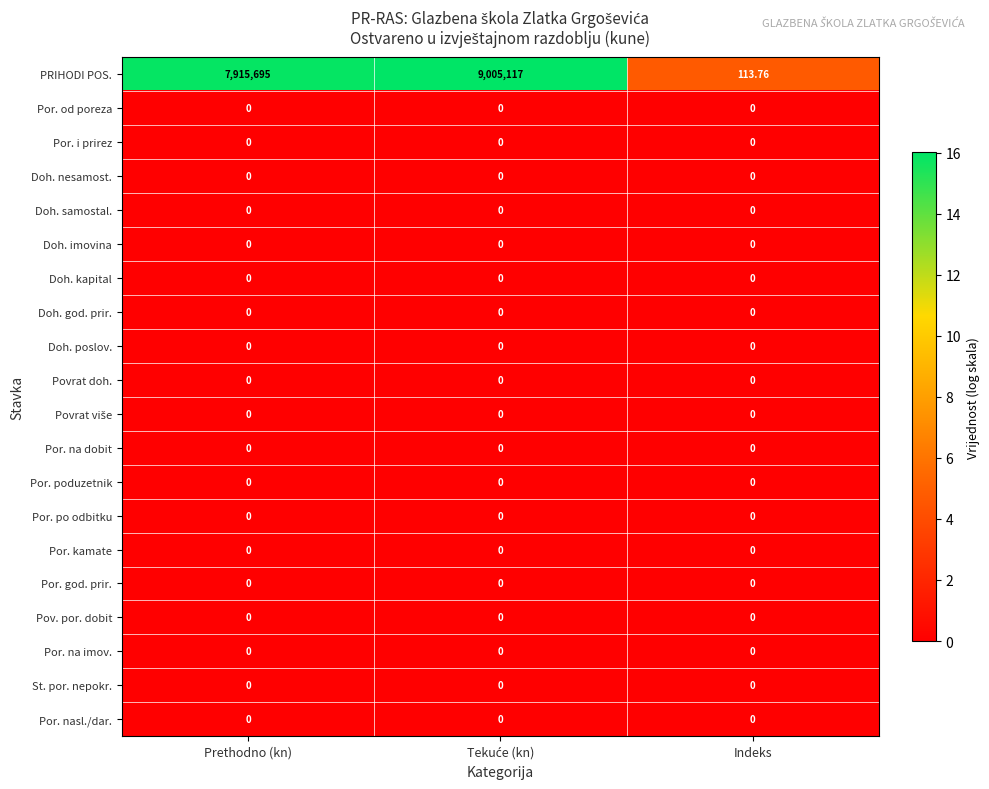

Which series has the largest range (max minus min)?

PRIHODI POS.